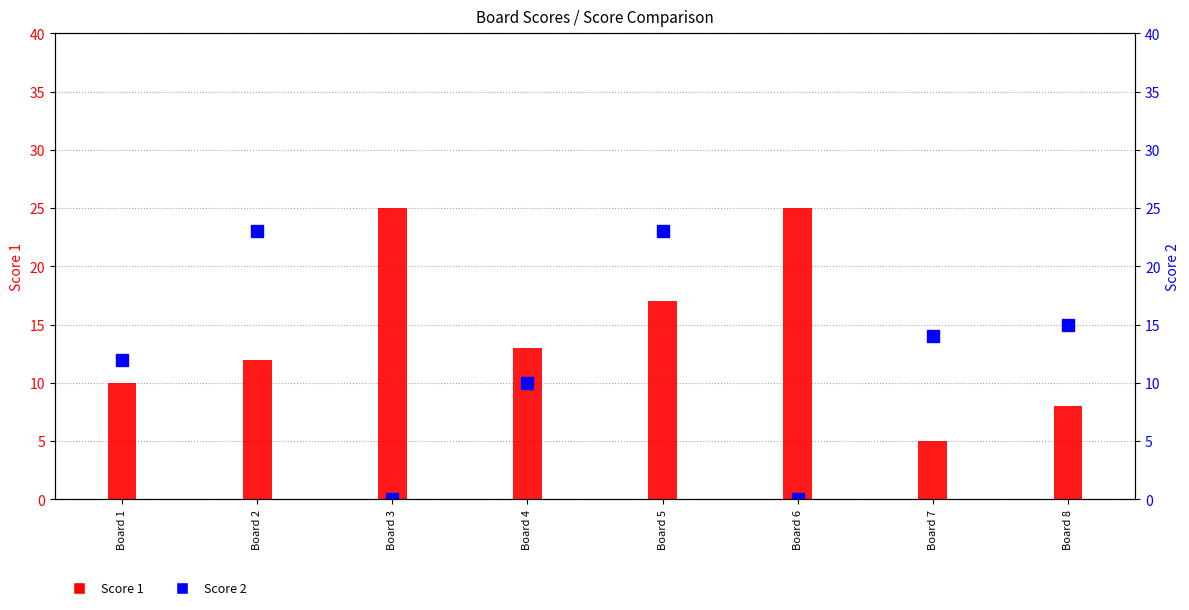

What is the lowest value of the Score 1 series?

5